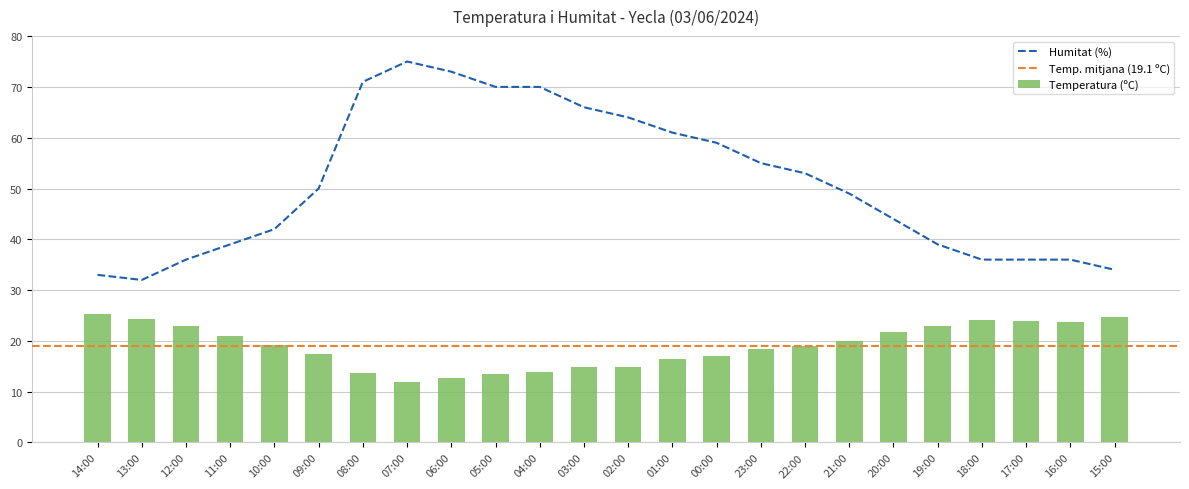

How many data points in Temperatura (ºC) are less than 19?

12